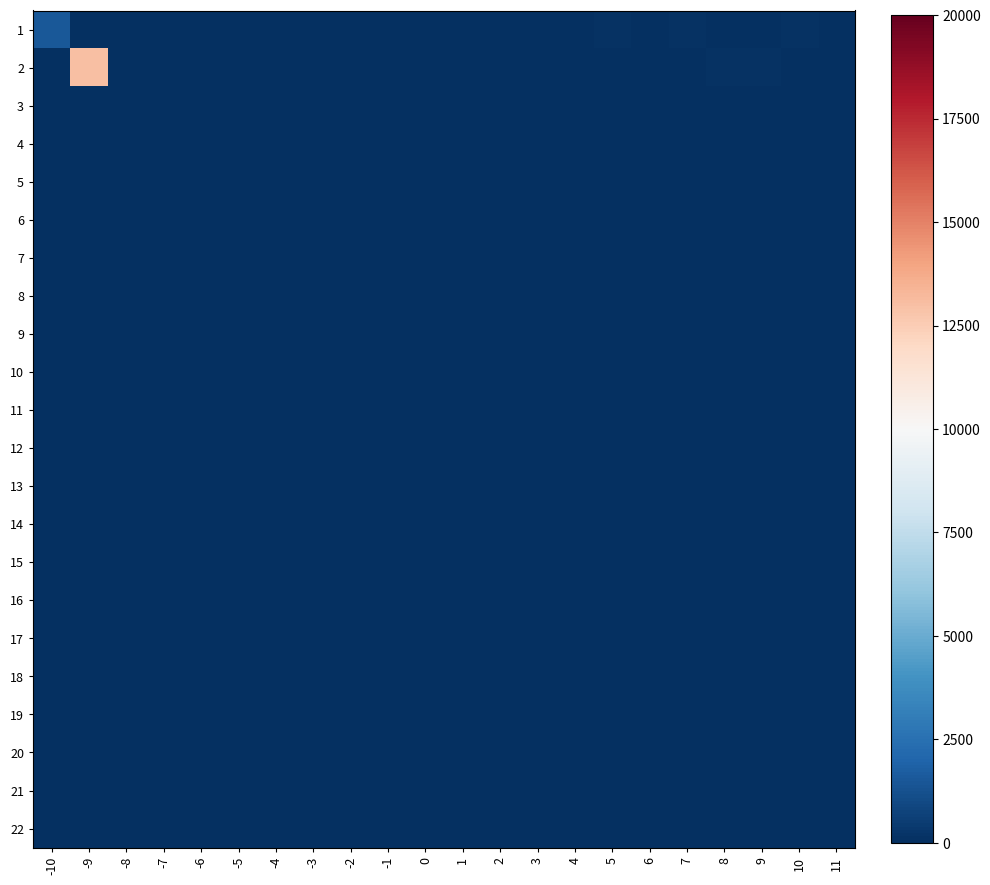

Reading left to right, transcribe all the data shown in this chart.

1: -10=1500	-9=0	-8=15	-7=0	-6=0	-5=30	-4=0	-3=0	-2=0	-1=0	0=55	1=0	2=0	3=0	4=0	5=80	6=0	7=90	8=0	9=0	10=105	11=0
2: -10=0	-9=13000	-8=0	-7=25	-6=0	-5=0	-4=0	-3=45	-2=50	-1=0	0=0	1=0	2=70	3=0	4=0	5=0	6=0	7=0	8=100	9=105	10=0	11=0
3: -10=0	-9=0	-8=0	-7=0	-6=0	-5=0	-4=0	-3=0	-2=0	-1=0	0=0	1=0	2=0	3=0	4=0	5=0	6=0	7=0	8=0	9=0	10=0	11=0
4: -10=0	-9=0	-8=0	-7=0	-6=0	-5=0	-4=0	-3=0	-2=0	-1=0	0=0	1=0	2=0	3=0	4=0	5=0	6=0	7=0	8=0	9=0	10=0	11=0
5: -10=0	-9=0	-8=0	-7=0	-6=0	-5=0	-4=0	-3=0	-2=0	-1=0	0=0	1=0	2=0	3=0	4=0	5=0	6=0	7=0	8=0	9=0	10=0	11=0
6: -10=0	-9=0	-8=0	-7=0	-6=0	-5=0	-4=0	-3=0	-2=0	-1=0	0=0	1=0	2=0	3=0	4=0	5=0	6=0	7=0	8=0	9=0	10=0	11=0
7: -10=0	-9=0	-8=0	-7=0	-6=0	-5=0	-4=0	-3=0	-2=0	-1=0	0=0	1=0	2=0	3=0	4=0	5=0	6=0	7=0	8=0	9=0	10=0	11=0
8: -10=0	-9=0	-8=0	-7=0	-6=0	-5=0	-4=0	-3=0	-2=0	-1=0	0=0	1=0	2=0	3=0	4=0	5=0	6=0	7=0	8=0	9=0	10=0	11=0
9: -10=0	-9=0	-8=0	-7=0	-6=0	-5=0	-4=0	-3=0	-2=0	-1=0	0=0	1=0	2=0	3=0	4=0	5=0	6=0	7=0	8=0	9=0	10=0	11=0
10: -10=0	-9=0	-8=0	-7=0	-6=0	-5=0	-4=0	-3=0	-2=0	-1=0	0=0	1=0	2=0	3=0	4=0	5=0	6=0	7=0	8=0	9=0	10=0	11=0
11: -10=0	-9=0	-8=0	-7=0	-6=0	-5=0	-4=0	-3=0	-2=0	-1=0	0=0	1=0	2=0	3=0	4=0	5=0	6=0	7=0	8=0	9=0	10=0	11=0
12: -10=0	-9=0	-8=0	-7=0	-6=0	-5=0	-4=0	-3=0	-2=0	-1=0	0=0	1=0	2=0	3=0	4=0	5=0	6=0	7=0	8=0	9=0	10=0	11=0
13: -10=0	-9=0	-8=0	-7=0	-6=0	-5=0	-4=0	-3=0	-2=0	-1=0	0=0	1=0	2=0	3=0	4=0	5=0	6=0	7=0	8=0	9=0	10=0	11=0
14: -10=0	-9=0	-8=0	-7=0	-6=0	-5=0	-4=0	-3=0	-2=0	-1=0	0=0	1=0	2=0	3=0	4=0	5=0	6=0	7=0	8=0	9=0	10=0	11=0
15: -10=0	-9=0	-8=0	-7=0	-6=0	-5=0	-4=0	-3=0	-2=0	-1=0	0=0	1=0	2=0	3=0	4=0	5=0	6=0	7=0	8=0	9=0	10=0	11=0
16: -10=0	-9=0	-8=0	-7=0	-6=0	-5=0	-4=0	-3=0	-2=0	-1=0	0=0	1=0	2=0	3=0	4=0	5=0	6=0	7=0	8=0	9=0	10=0	11=0
17: -10=0	-9=0	-8=0	-7=0	-6=0	-5=0	-4=0	-3=0	-2=0	-1=0	0=0	1=0	2=0	3=0	4=0	5=0	6=0	7=0	8=0	9=0	10=0	11=0
18: -10=0	-9=0	-8=0	-7=0	-6=0	-5=0	-4=0	-3=0	-2=0	-1=0	0=0	1=0	2=0	3=0	4=0	5=0	6=0	7=0	8=0	9=0	10=0	11=0
19: -10=0	-9=0	-8=0	-7=0	-6=0	-5=0	-4=0	-3=0	-2=0	-1=0	0=0	1=0	2=0	3=0	4=0	5=0	6=0	7=0	8=0	9=0	10=0	11=0
20: -10=0	-9=0	-8=0	-7=0	-6=0	-5=0	-4=0	-3=0	-2=0	-1=0	0=0	1=0	2=0	3=0	4=0	5=0	6=0	7=0	8=0	9=0	10=0	11=0
21: -10=0	-9=0	-8=0	-7=0	-6=0	-5=0	-4=0	-3=0	-2=0	-1=0	0=0	1=0	2=0	3=0	4=0	5=0	6=0	7=0	8=0	9=0	10=0	11=0
22: -10=0	-9=0	-8=0	-7=0	-6=0	-5=0	-4=0	-3=0	-2=0	-1=0	0=0	1=0	2=0	3=0	4=0	5=0	6=0	7=0	8=0	9=0	10=0	11=0